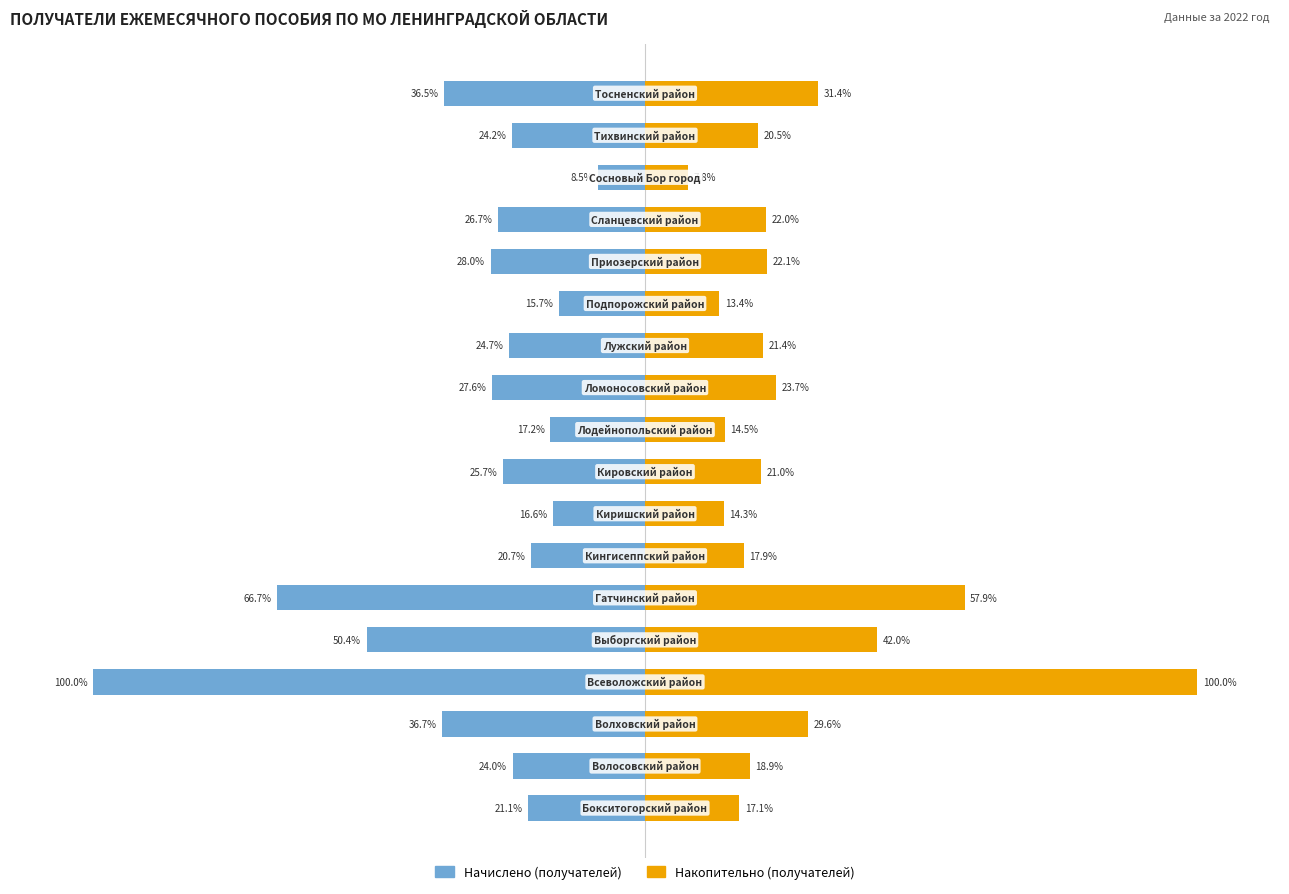

What is the average value of the Накопительно (получателей) series?

27.5